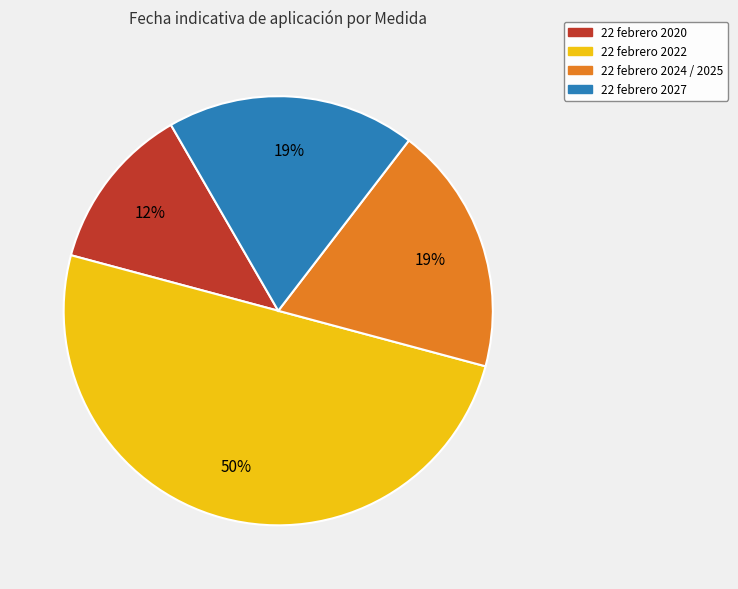

To the nearest percent, what is the average slice percentage?

25%